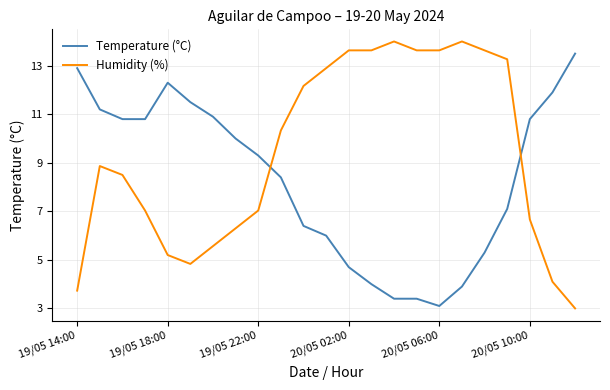

What is the maximum value for Humidity (%)?

14.0